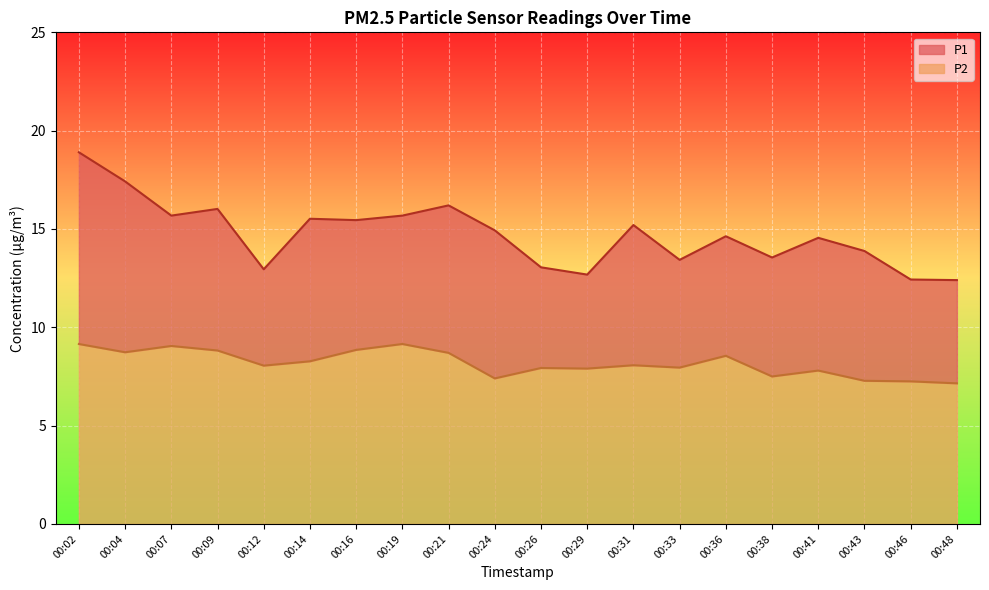

The P1 series shows 16.0 at 00:09. True or false?

True